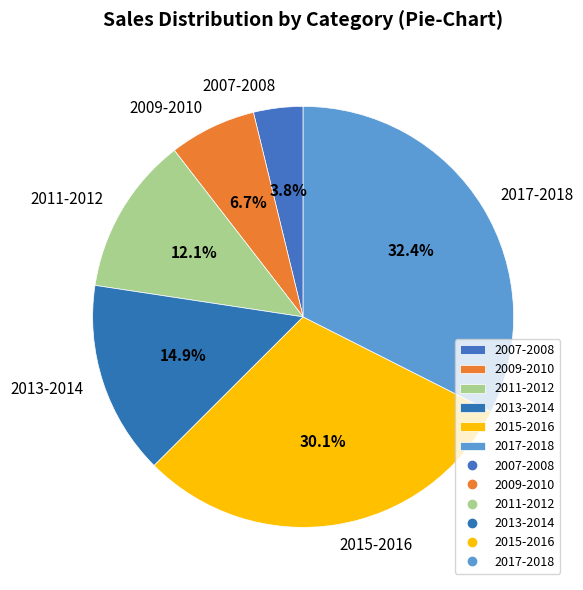

Is 2007-2008 the majority of the pie?

No